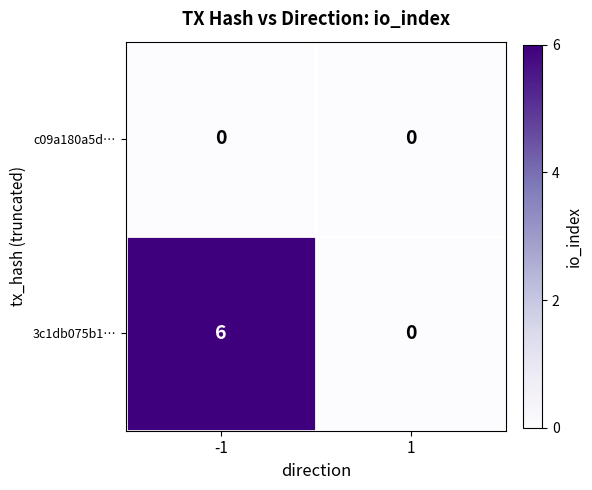

The value of c09a180a5d… at -1 is 0. True or false?

True